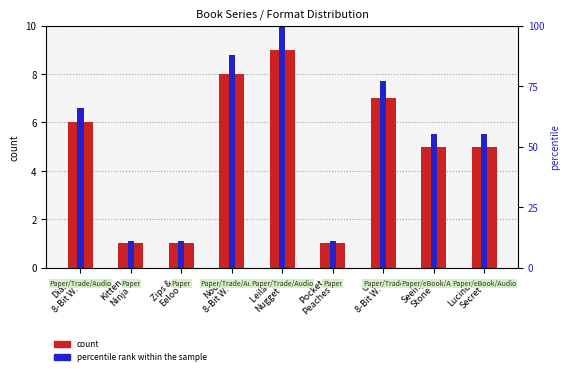

How many series are shown in this chart?

2